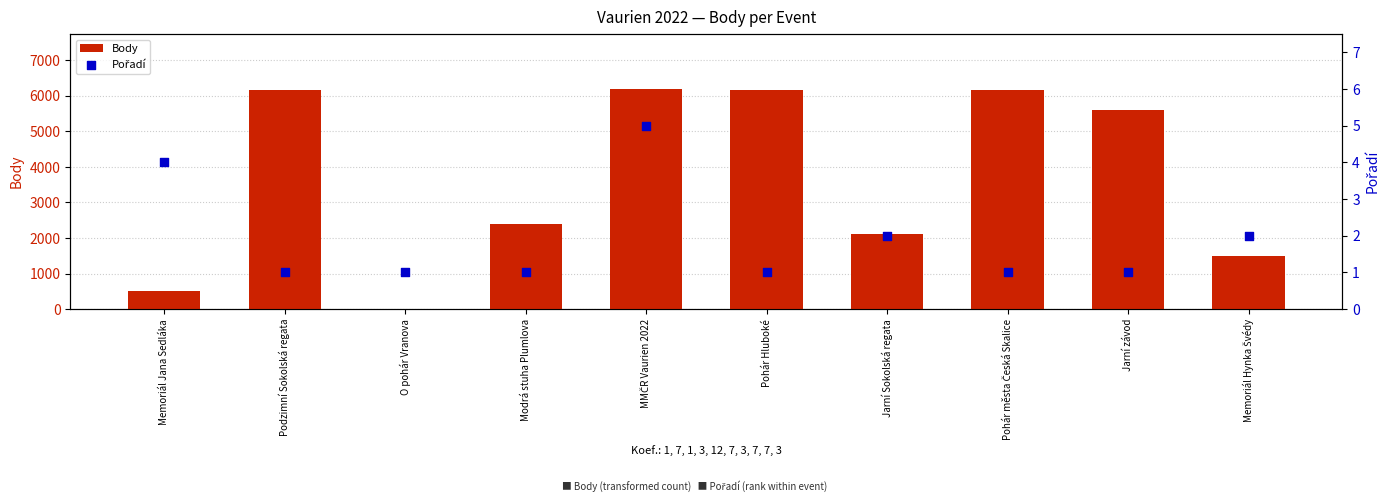

At which category is the sum across all series the highest?

MMČR Vaurien 2022